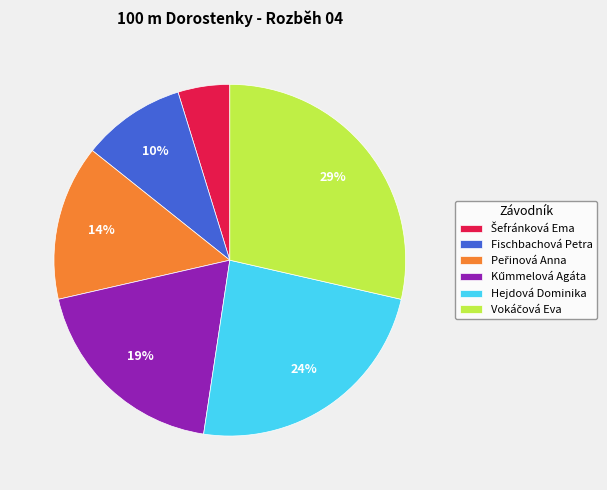

What percentage is the Hejdová Dominika slice, to the nearest percent?

24%